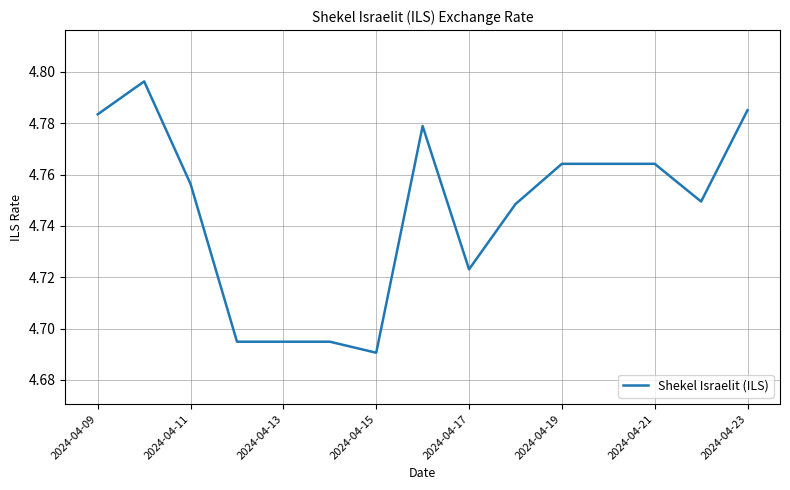

What is the minimum value shown in the chart?

4.7